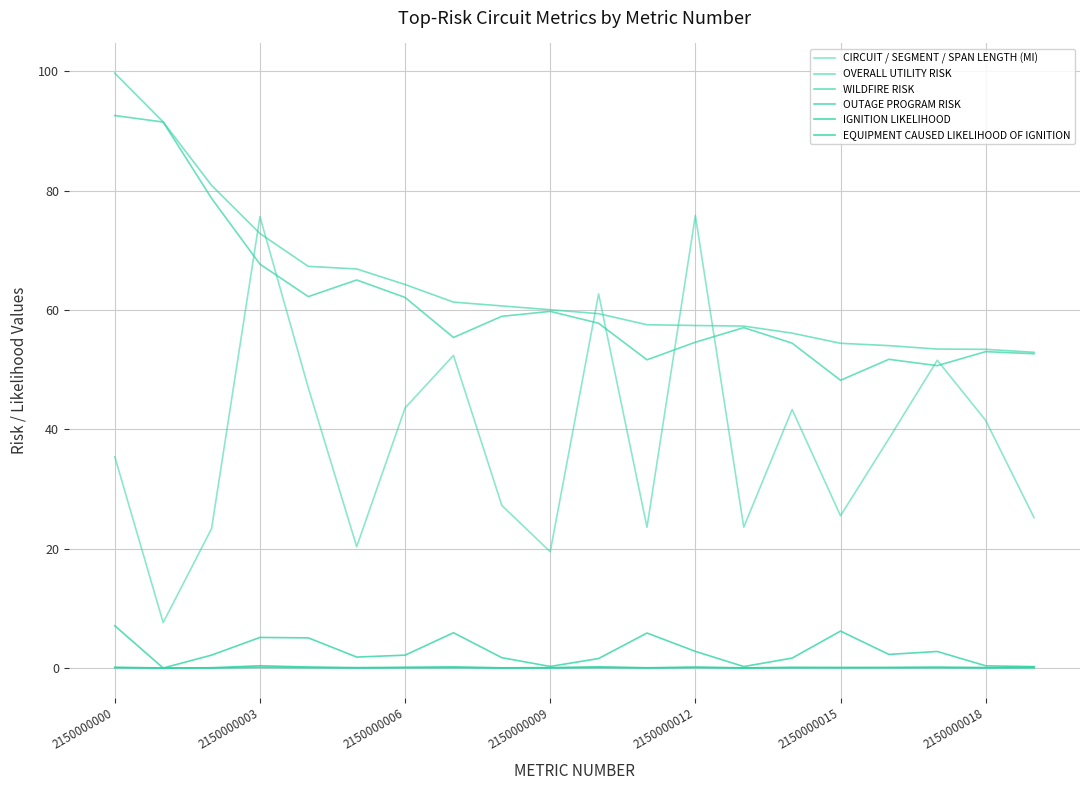

What is the difference between the second highest and second lowest values in the IGNITION LIKELIHOOD series?

0.2